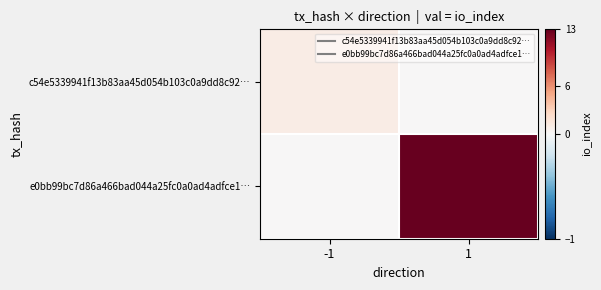

Reading left to right, list all the values displayed in this chart.

c54e5339941f13b83aa45d054b103c0a9dd8c92…: -1=1	1=0
e0bb99bc7d86a466bad044a25fc0a0ad4adfce1…: -1=0	1=13